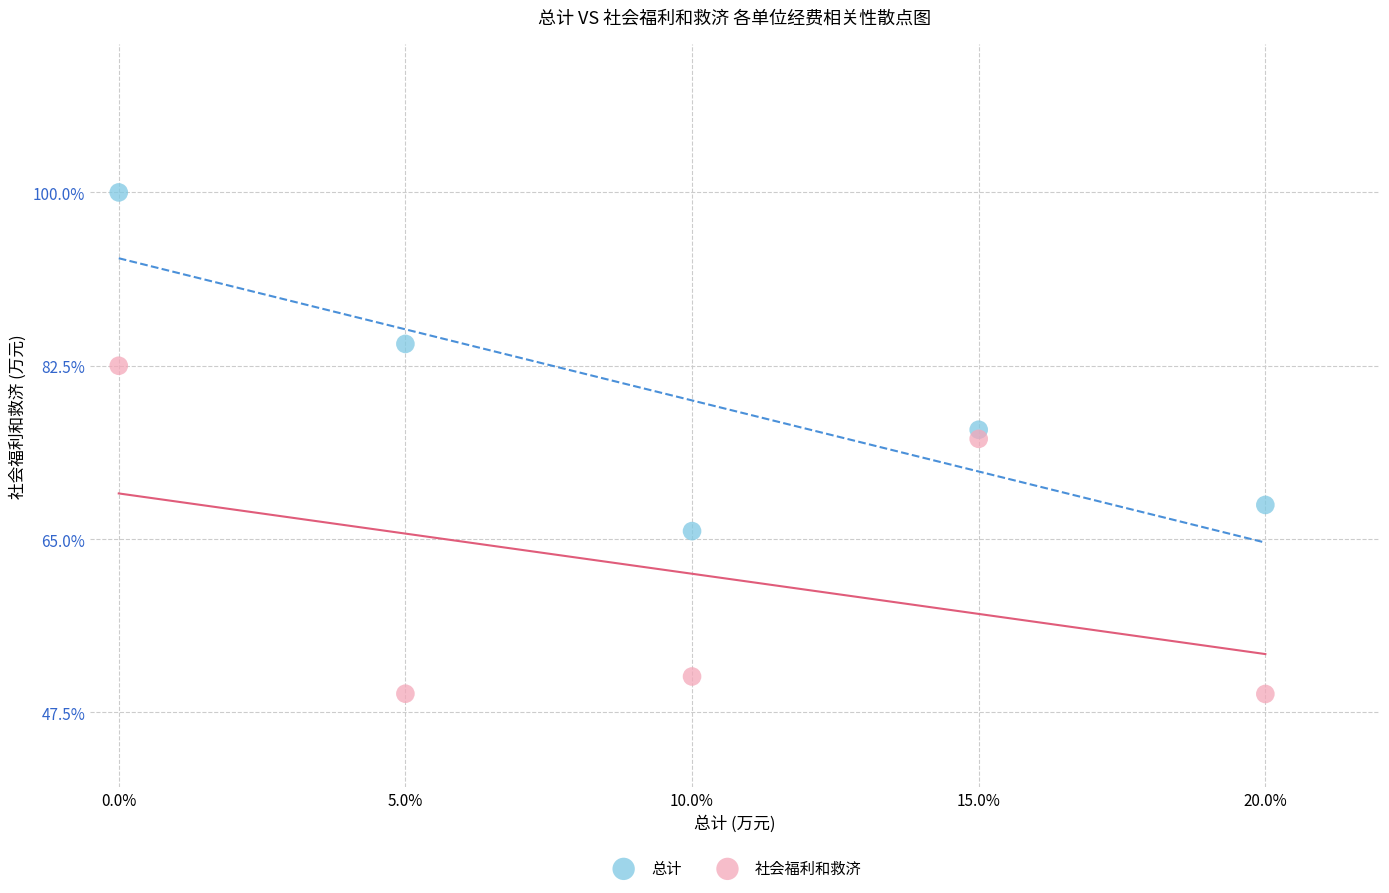

Which series contains the highest Y value?

总计